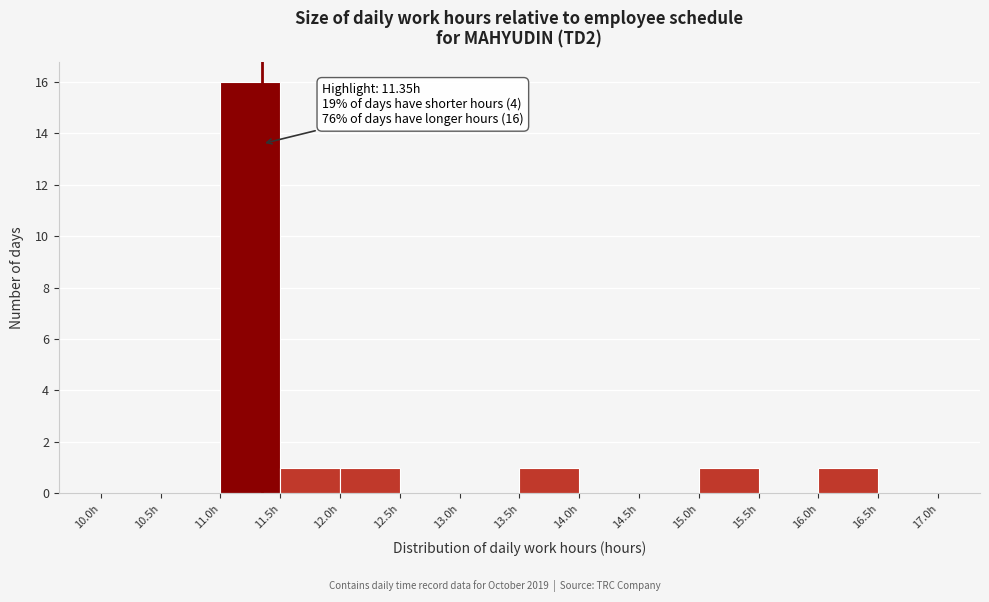

Which range on the x-axis has the tallest bar?

11.0 to 11.5